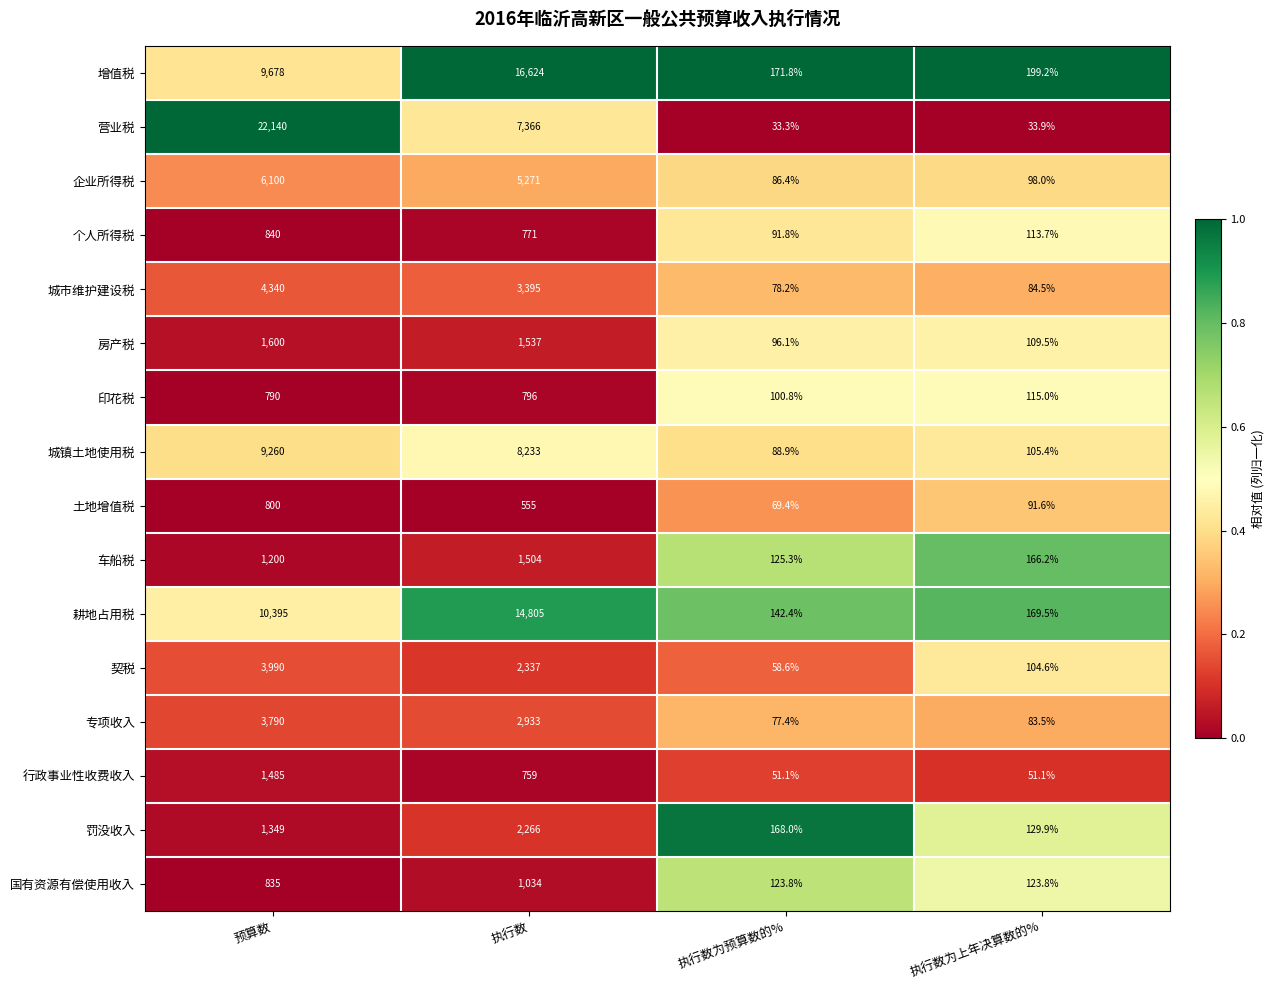

Count the number of data series in this chart.

16